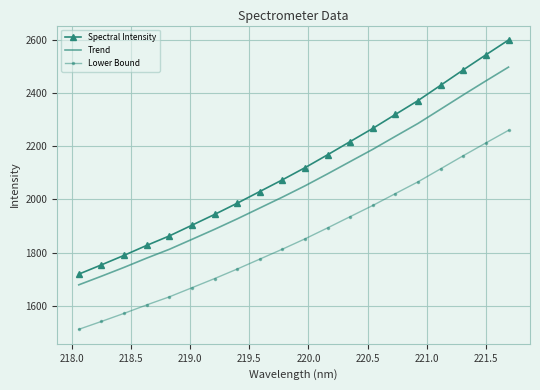

Which series has the largest range (max minus min)?

Spectral Intensity